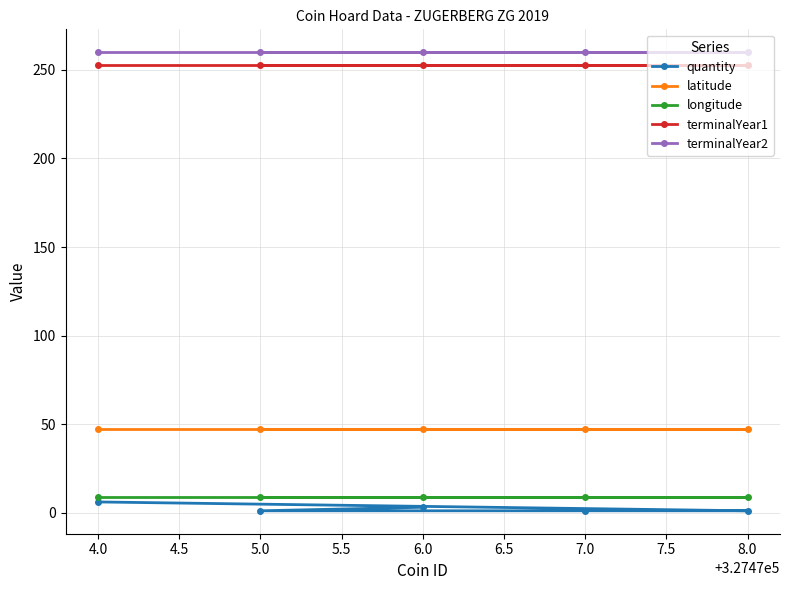

What is the label of the 3rd point from the left?

6.0